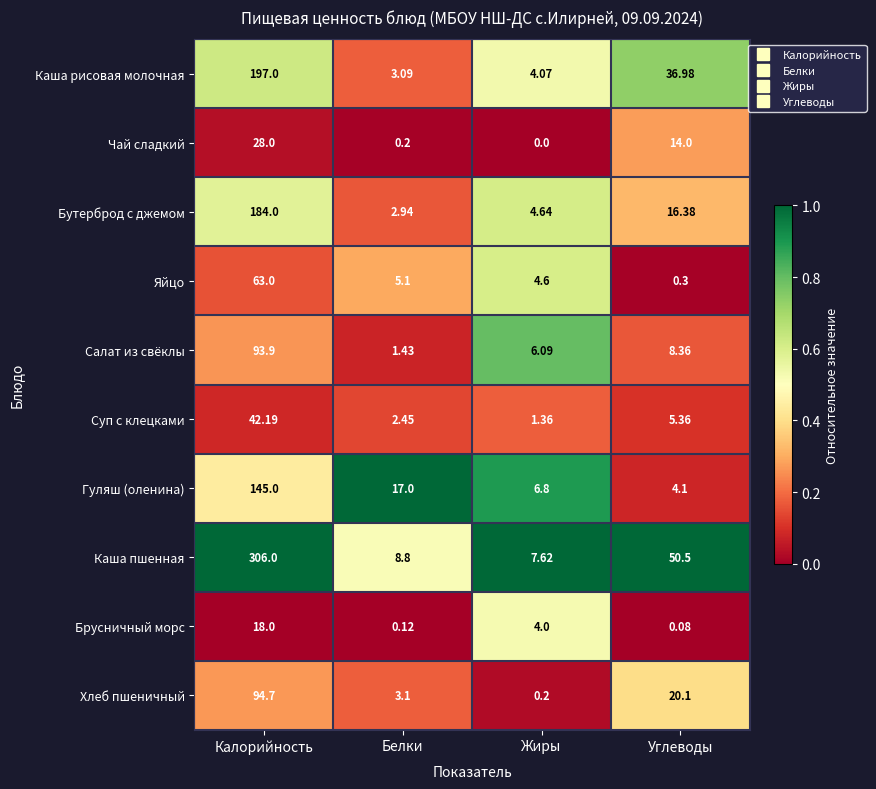

List the labels in order of Брусничный морс value, smallest first.

Углеводы, Белки, Жиры, Калорийность